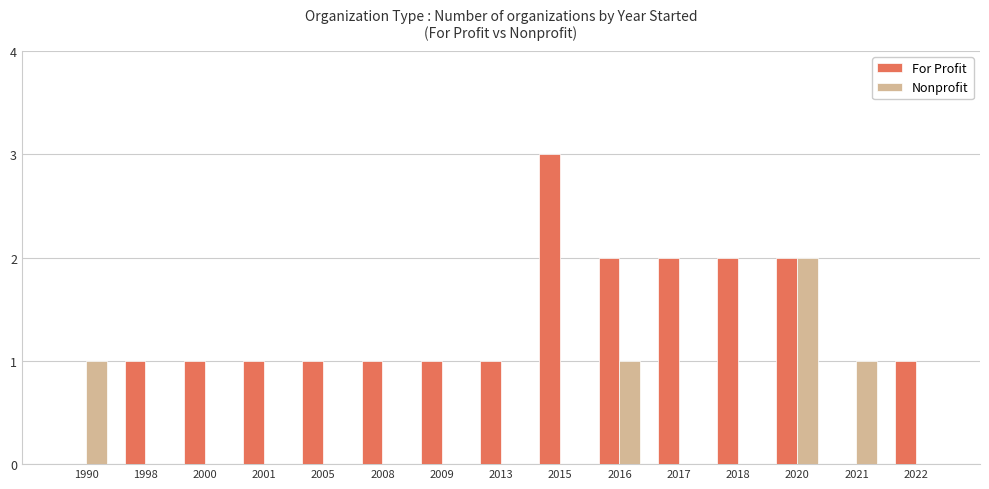

True or false: Nonprofit has a value of 0 at 2018.

True